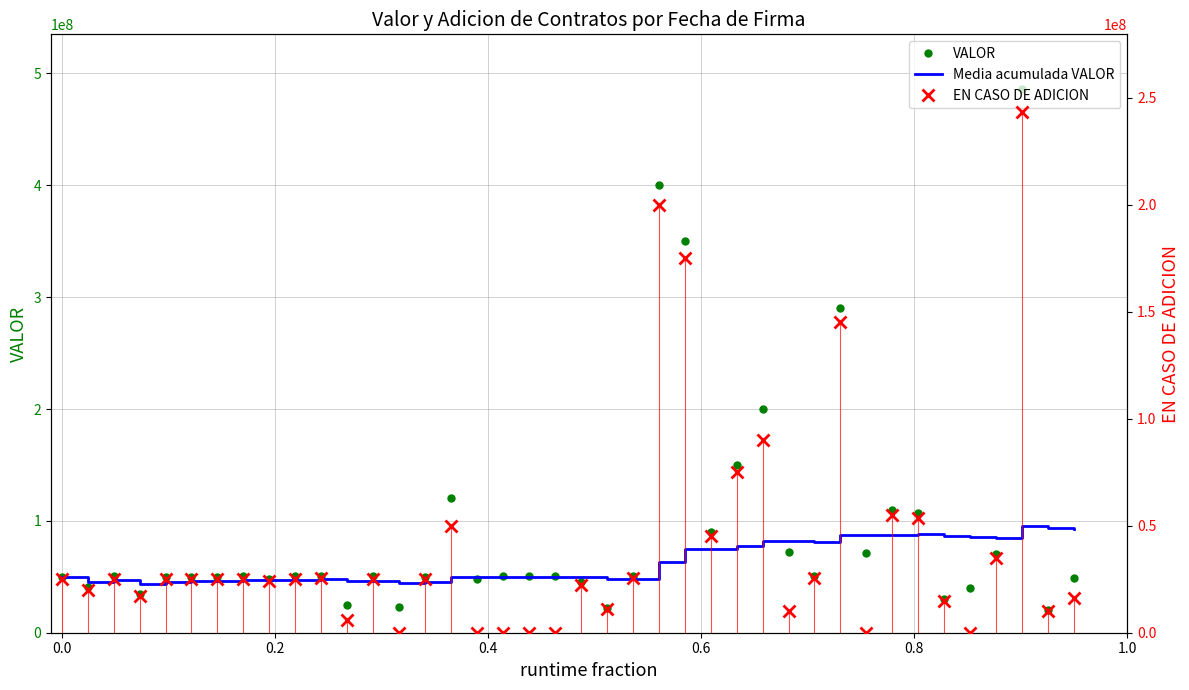

What is the lowest value of the VALOR series?

20685000.0